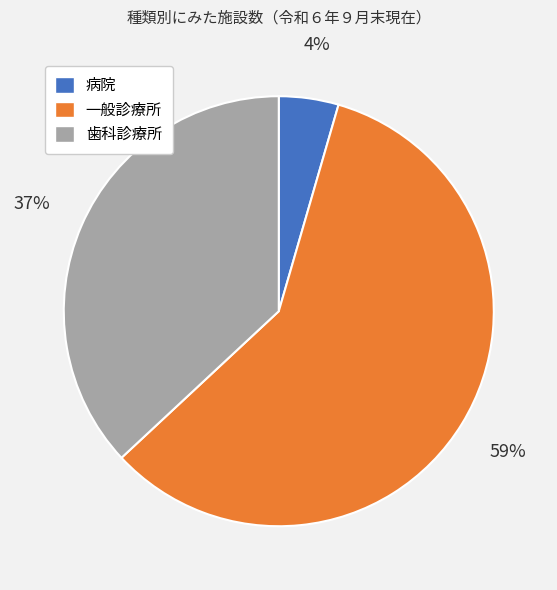

True or false: 病院 accounts for 17% of the total.

False